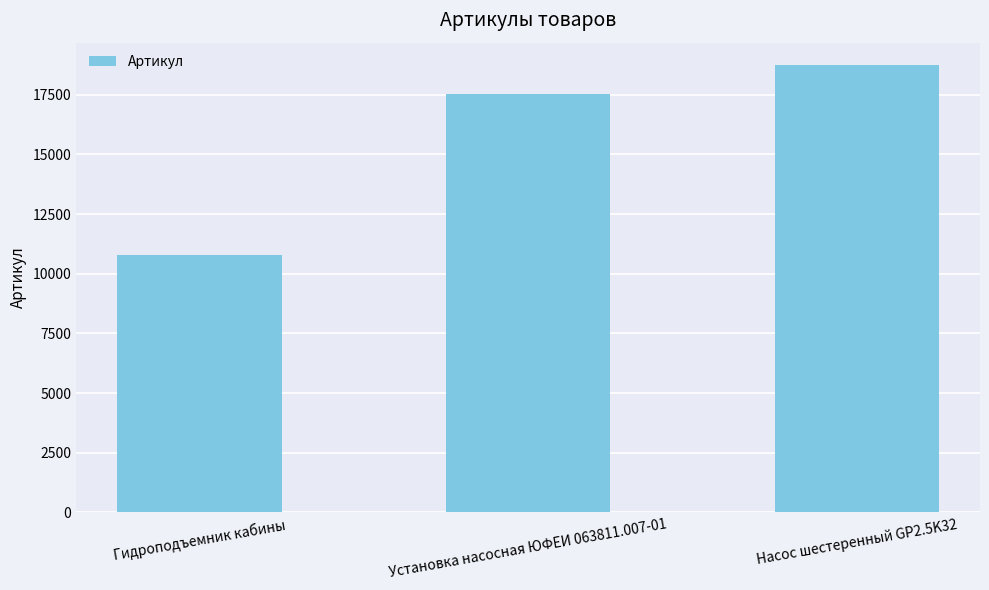

List the labels in order of value, smallest first.

Гидроподъемник кабины, Установка насосная ЮФЕИ 063811.007-01, Насос шестеренный GP2.5K32